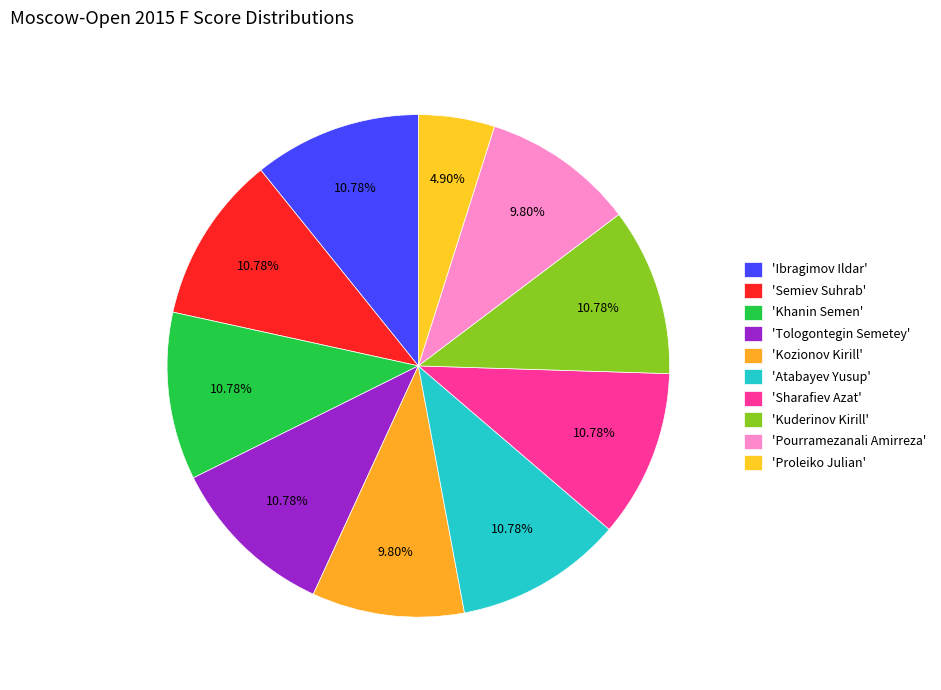

Count the number of slices in the pie.

10